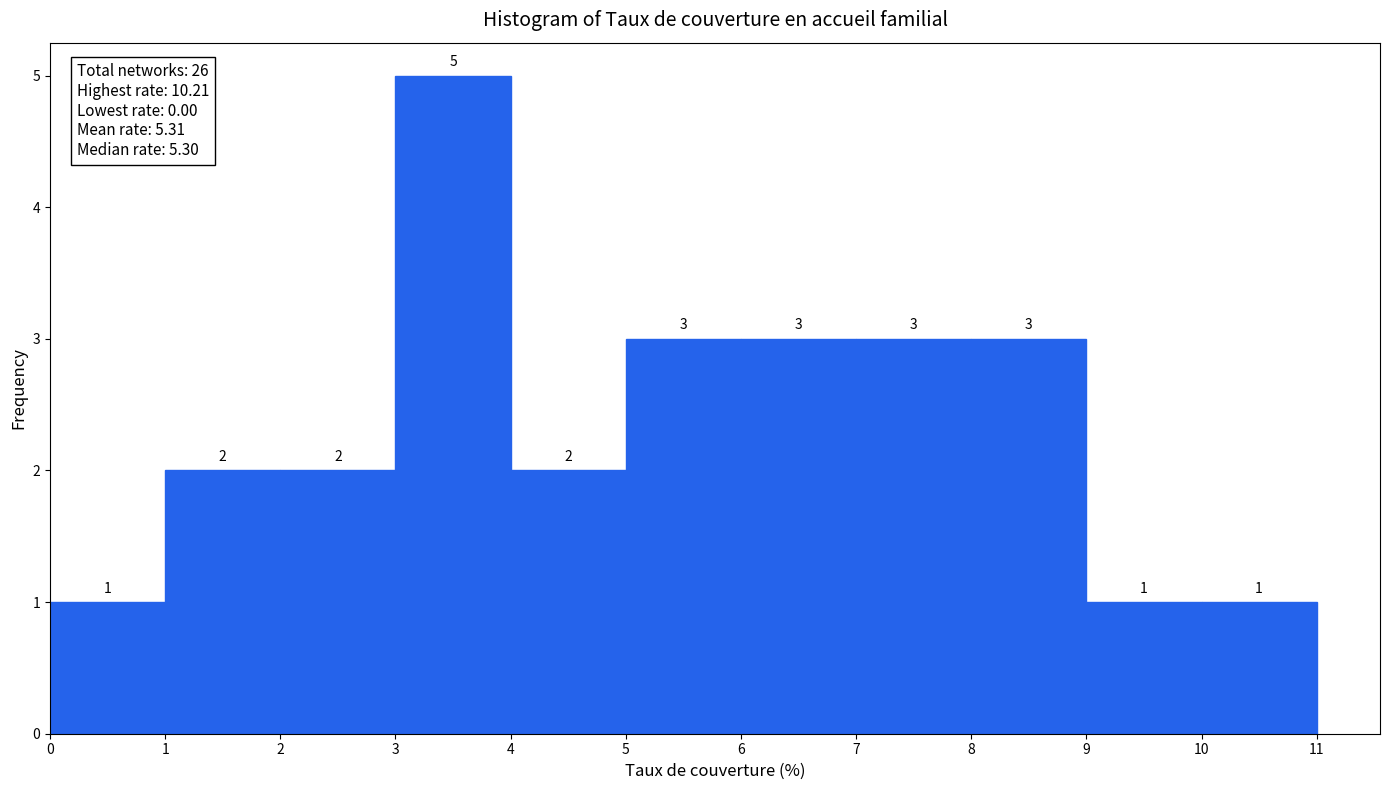

Reading left to right, list every bar in this chart as the range it spans on the x-axis followed by its height.

0 to 1: 1
1 to 2: 2
2 to 3: 2
3 to 4: 5
4 to 5: 2
5 to 6: 3
6 to 7: 3
7 to 8: 3
8 to 9: 3
9 to 10: 1
10 to 11: 1